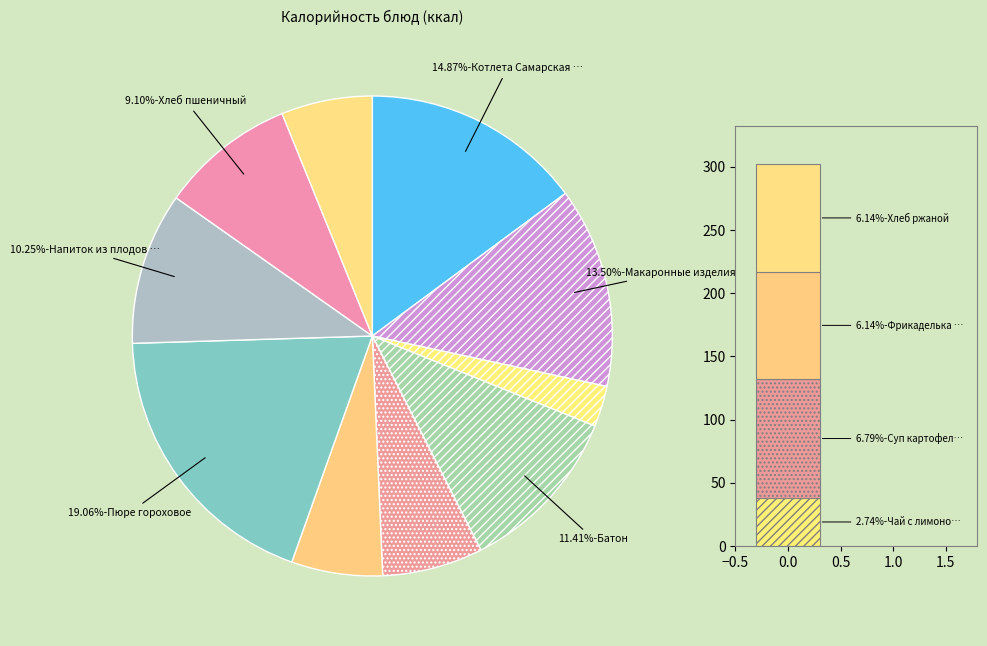

To the nearest percent, what portion does Пюре гороховое represent?

19%